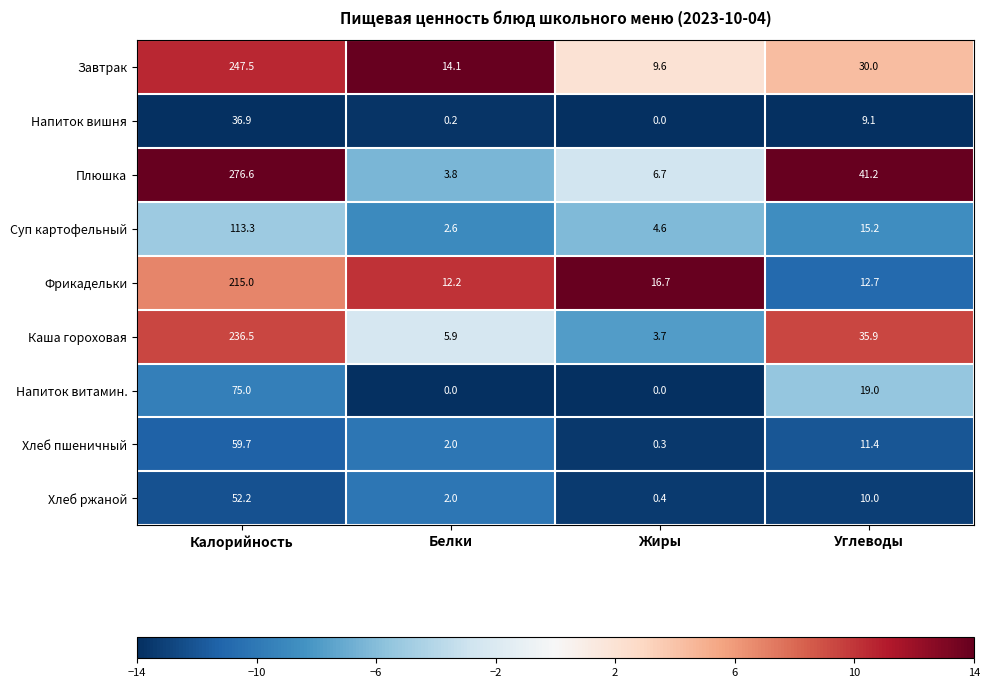

The value of Напиток витамин. at Углеводы is 30.9. True or false?

False